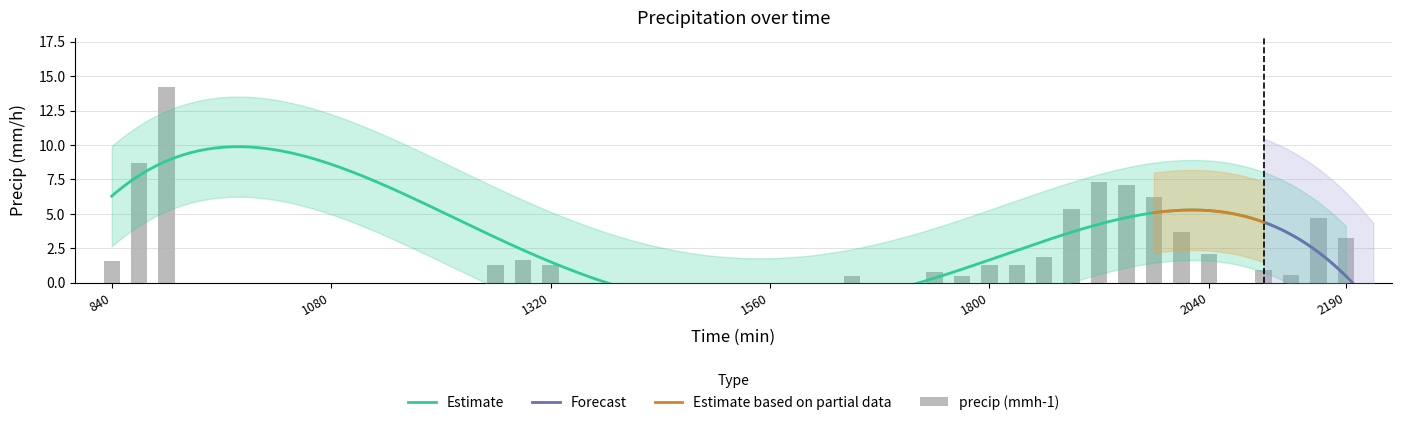

The value at 1320 is 1.3. True or false?

True